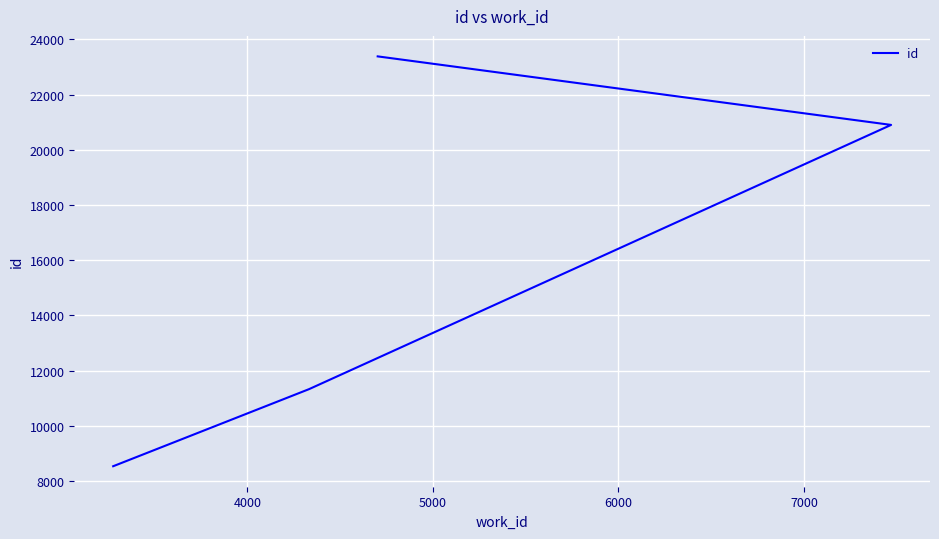

Does the chart display data point markers on the line(s)?

No